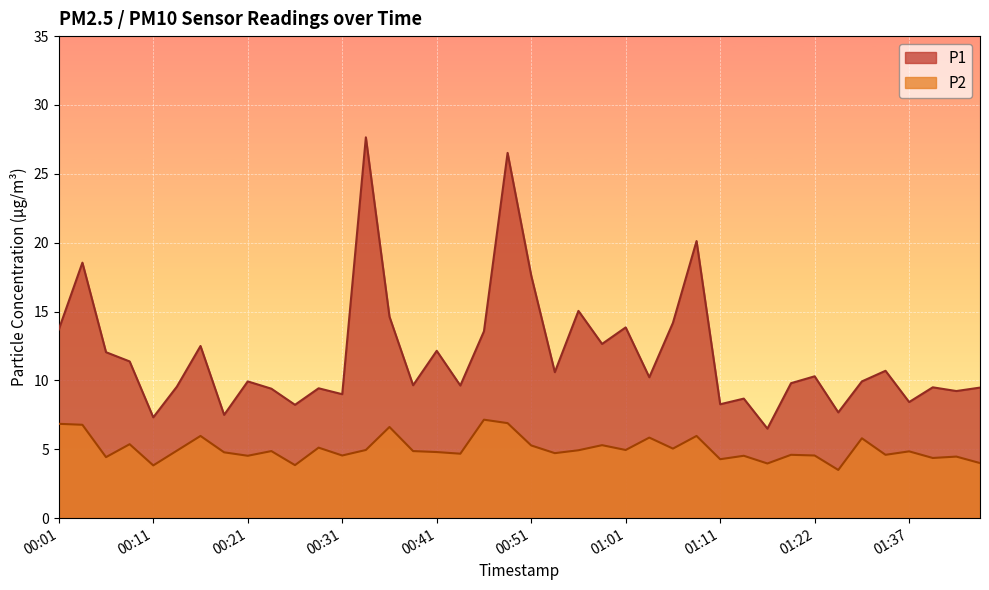

True or false: P2 and P1 cross at least once.

False